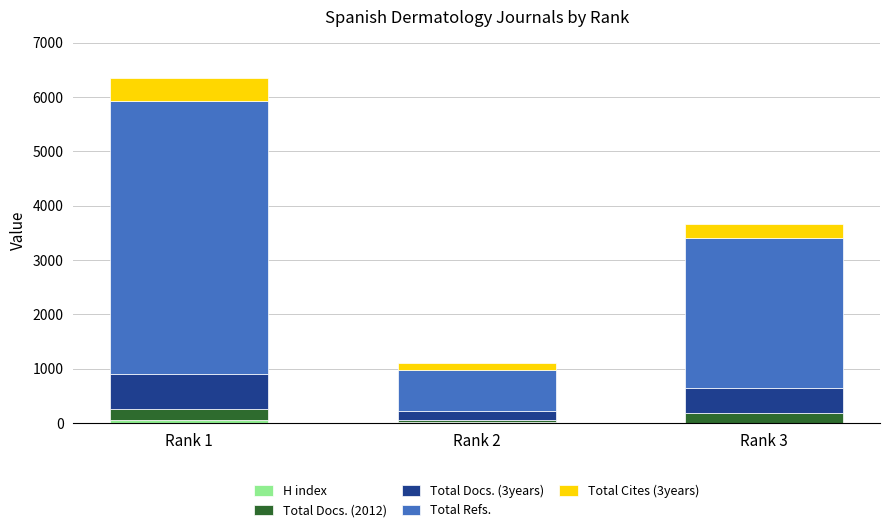

At which category is the sum across all series the highest?

Rank 1